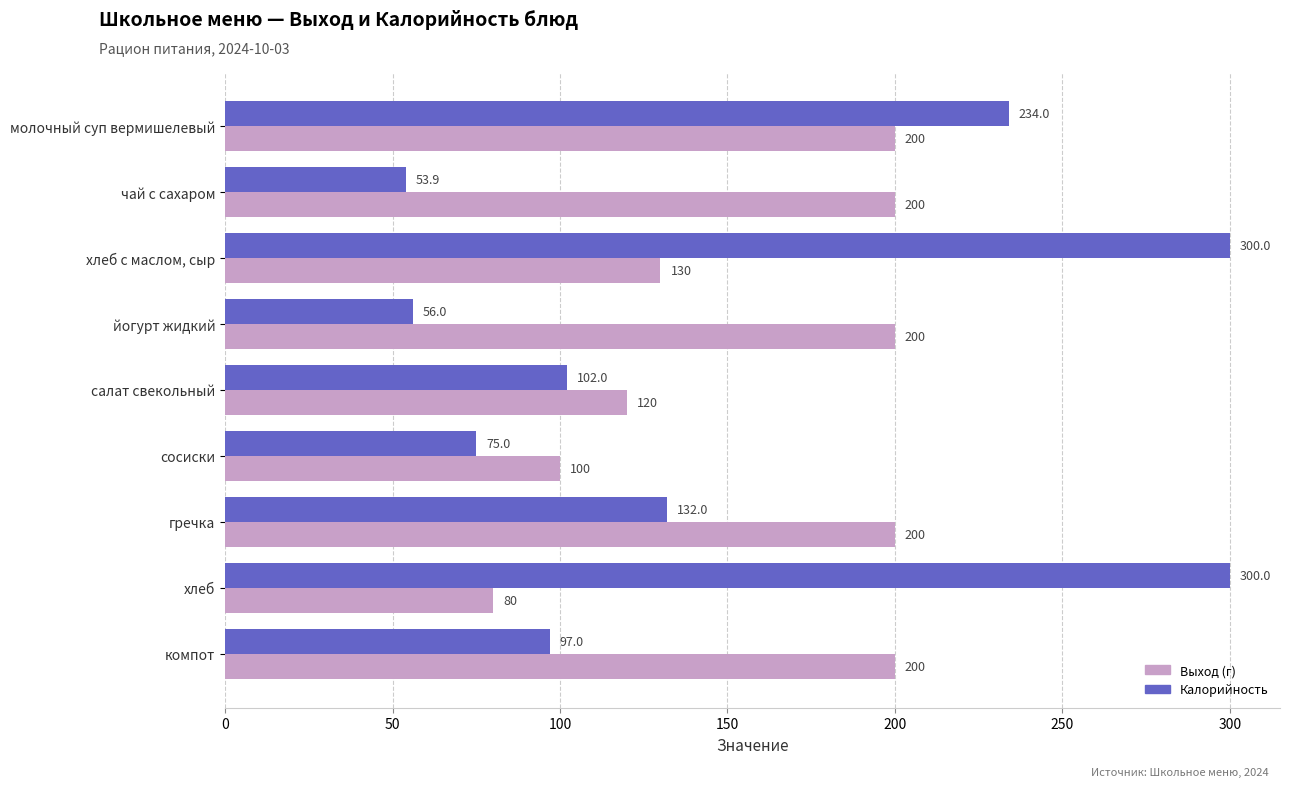

The Выход (г) series shows 200.0 at компот. True or false?

True